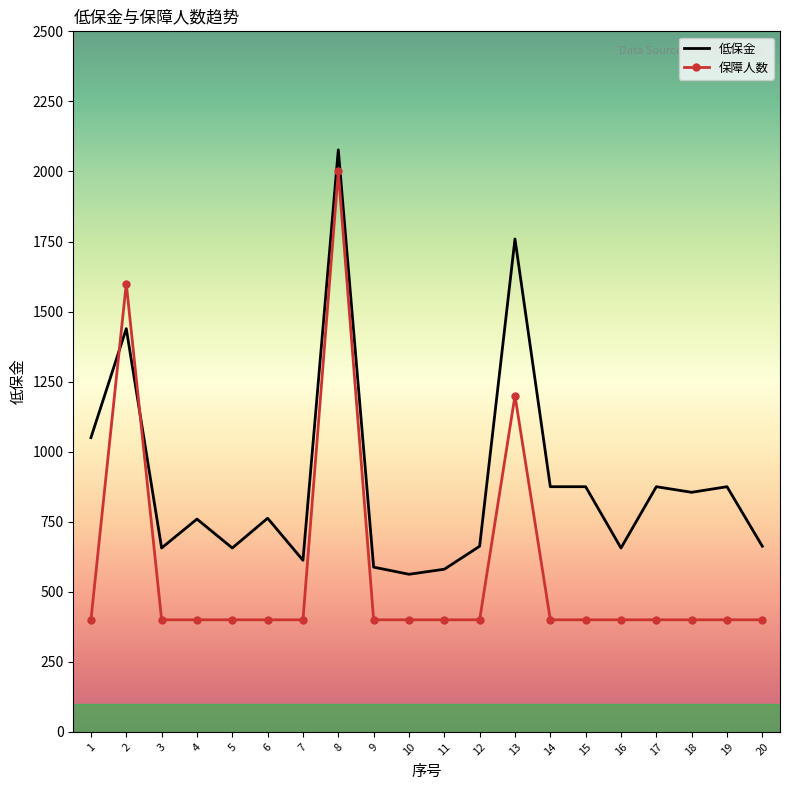

List the series in order of their overall mean, lowest first.

保障人数, 低保金